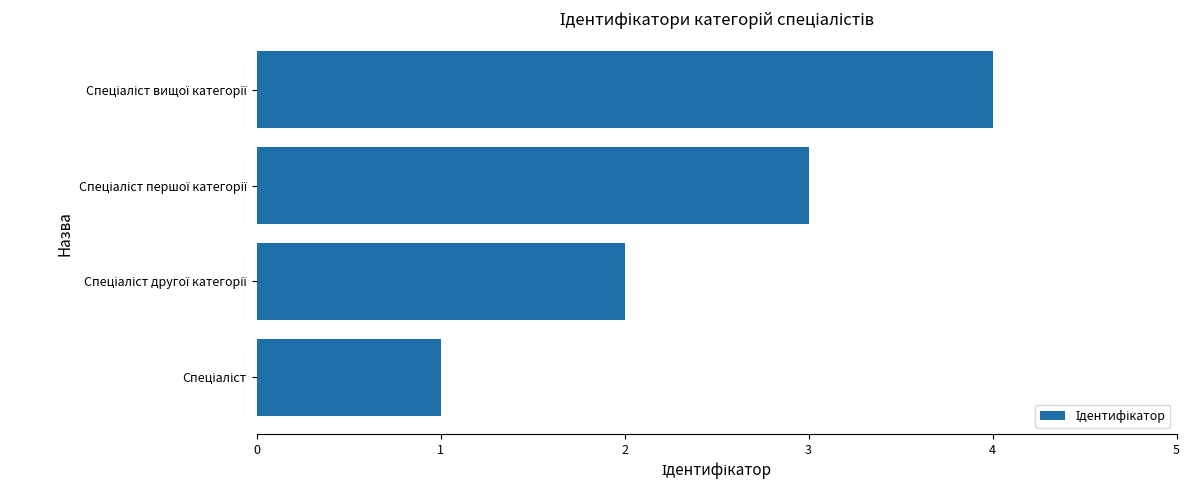

What is the difference between the maximum and minimum values?

3